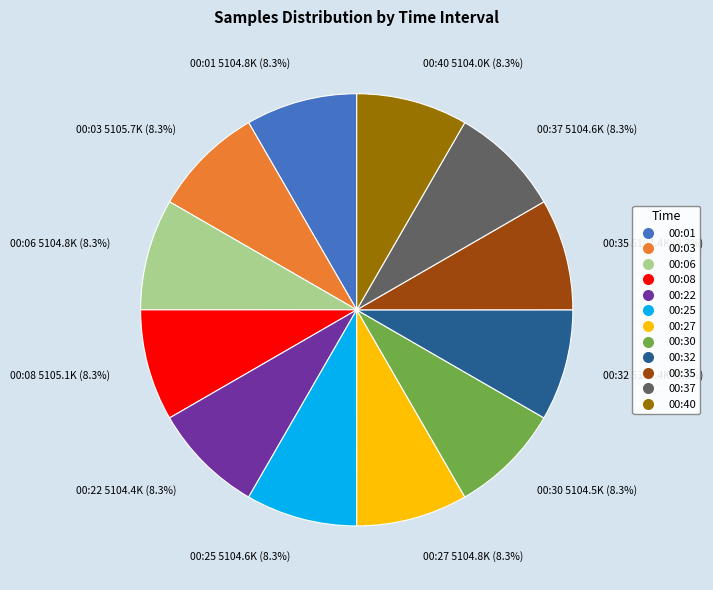

Do 00:30 5104.5K (8.3%) and 00:35 5104.4K (8.3%) together represent more than half of the pie?

No